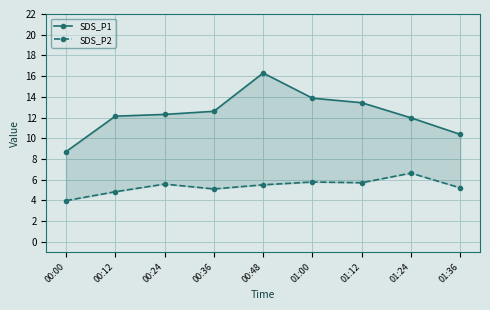

Rank the series at 01:12 from highest to lowest value.

SDS_P1, SDS_P2